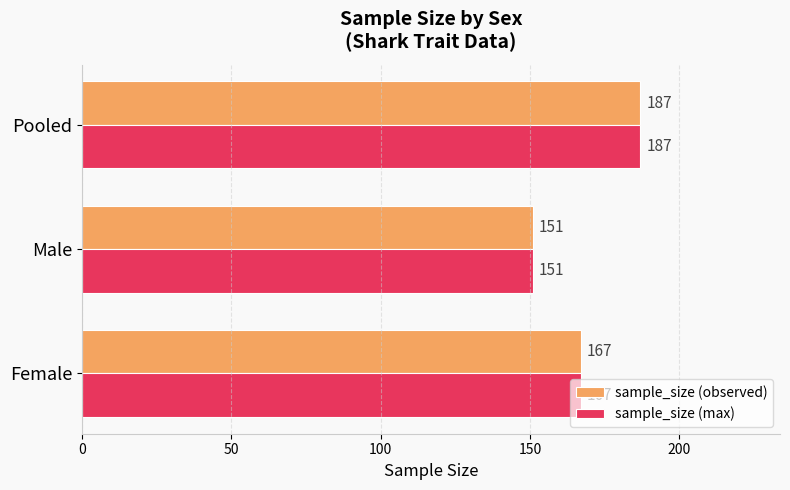

Is it true that sample_size (observed) equals 151 at Male?

True